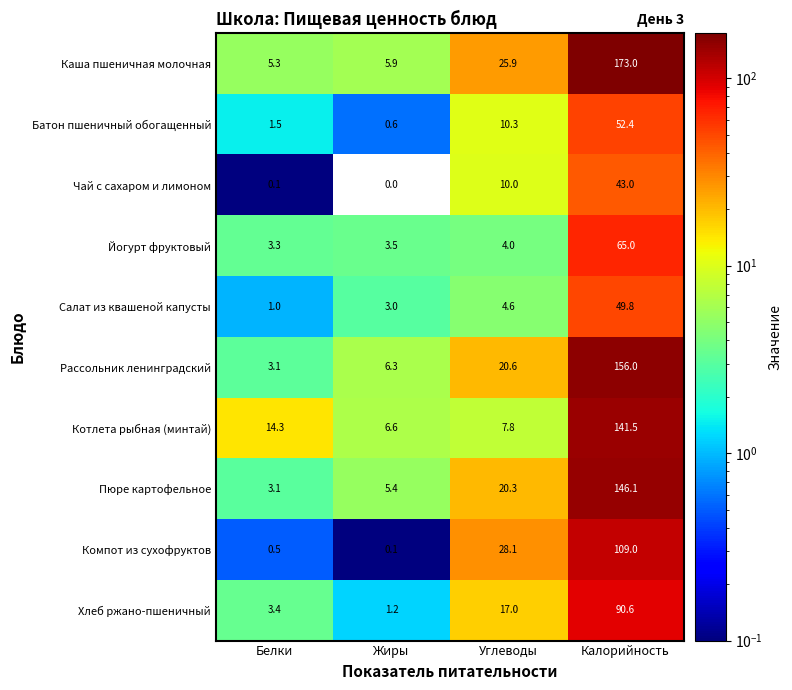

Count the number of categories in the chart.

4